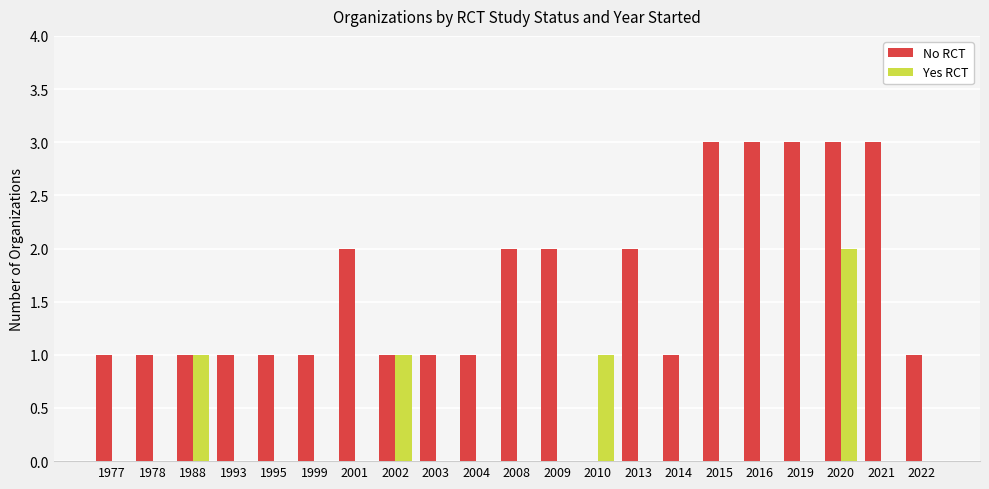

Reading right to left, what are all the values shown in this chart?

No RCT: 2022=1	2021=3	2020=3	2019=3	2016=3	2015=3	2014=1	2013=2	2010=0	2009=2	2008=2	2004=1	2003=1	2002=1	2001=2	1999=1	1995=1	1993=1	1988=1	1978=1	1977=1
Yes RCT: 2022=0	2021=0	2020=2	2019=0	2016=0	2015=0	2014=0	2013=0	2010=1	2009=0	2008=0	2004=0	2003=0	2002=1	2001=0	1999=0	1995=0	1993=0	1988=1	1978=0	1977=0